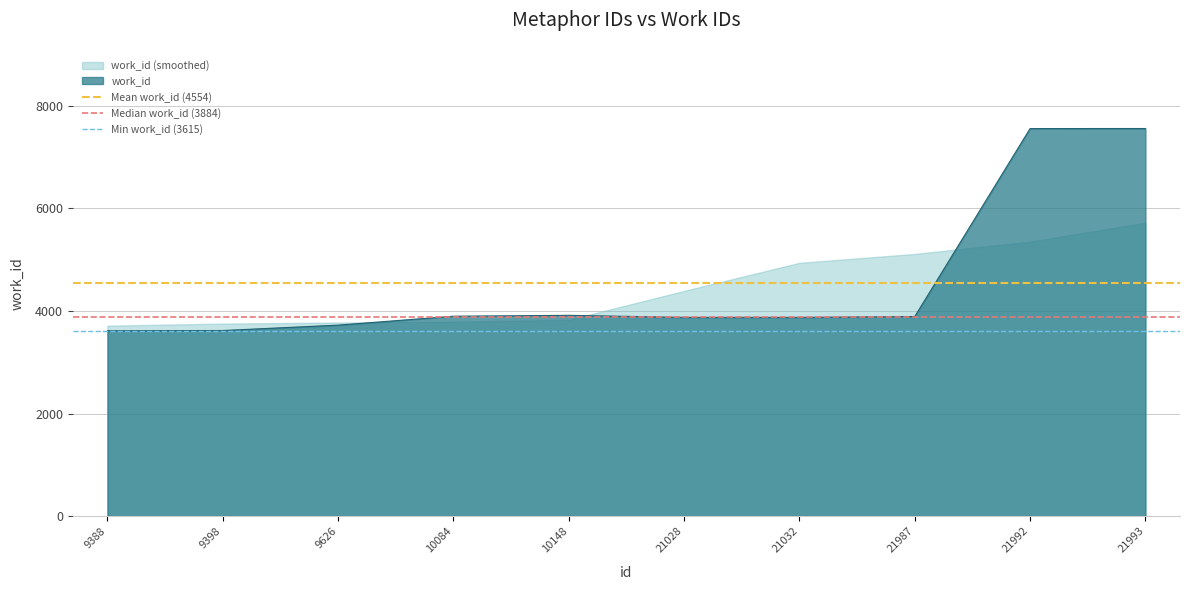

Is it true that work_id equals 11667 at 21993?

False